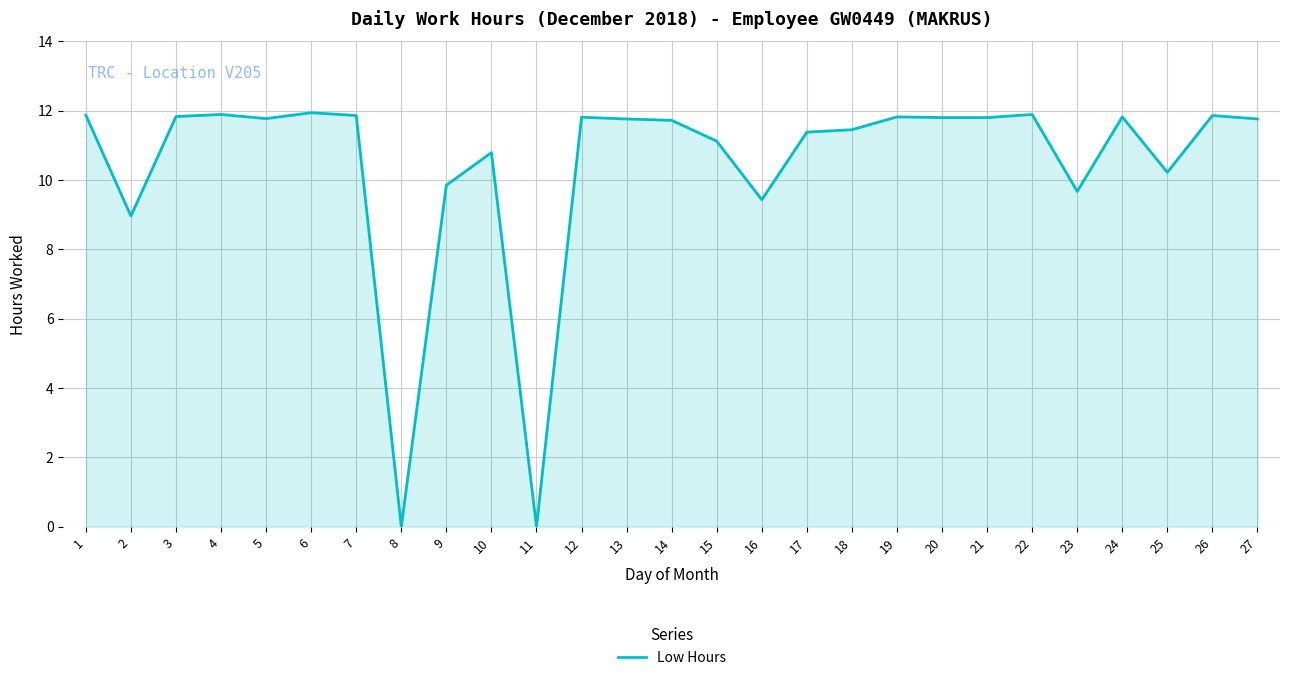

What is the difference between the maximum and minimum values?

11.9